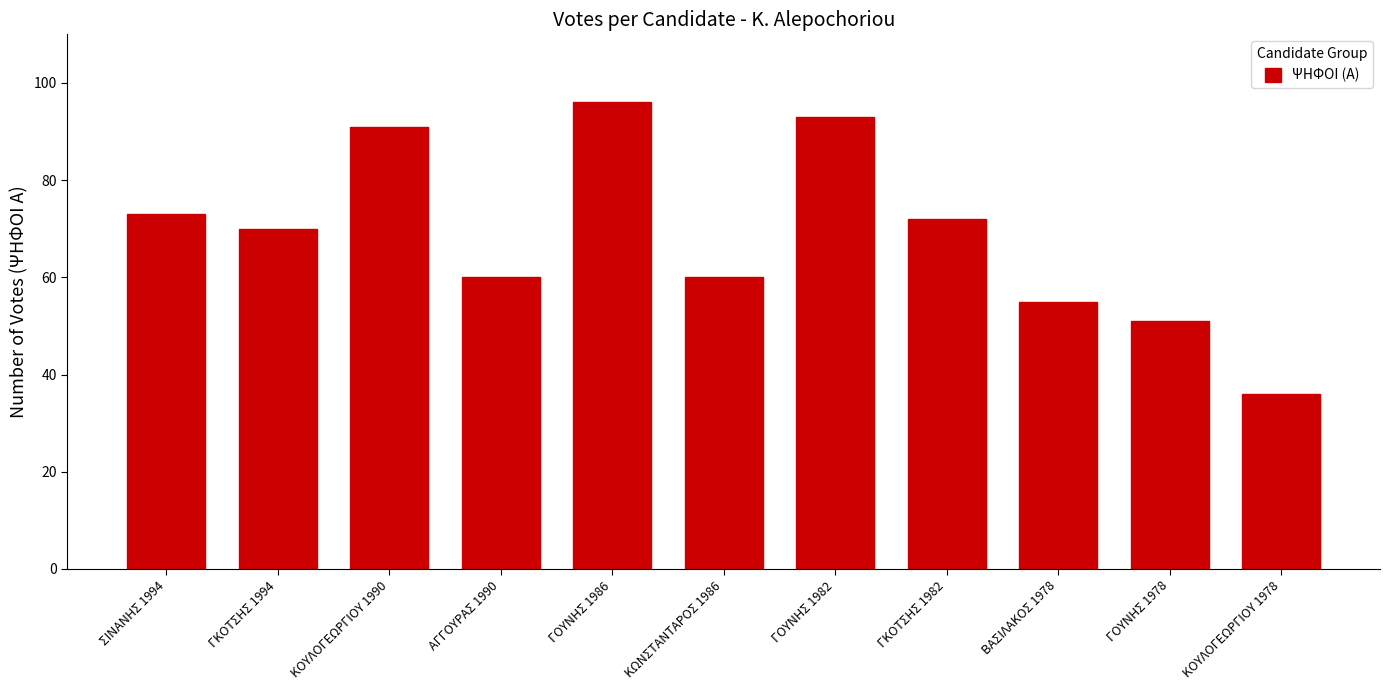

How many data points are less than 70?

5